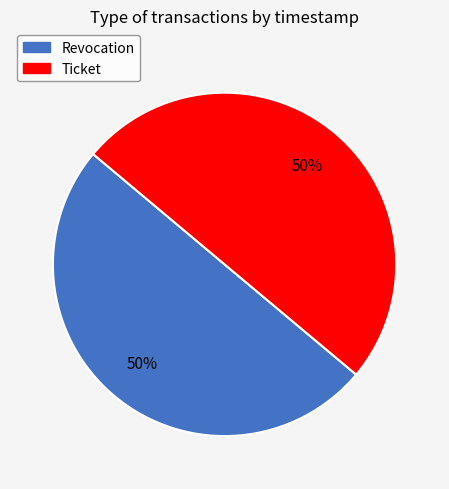

How many segments does this pie chart have?

2